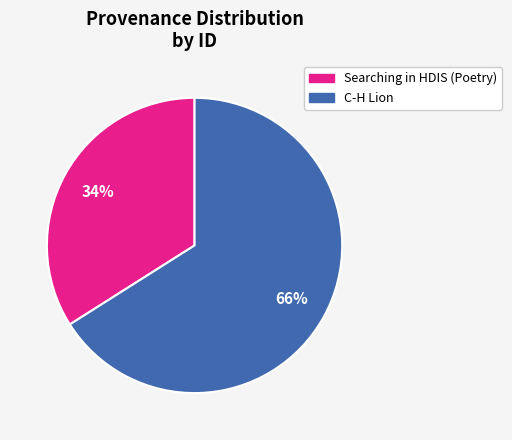

To the nearest percent, what is the difference between the largest and smallest slice percentages?

32%